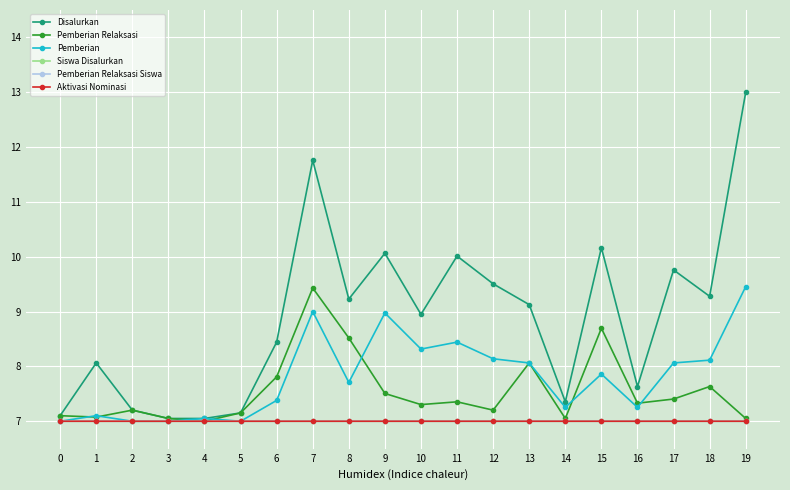

Which series has the widest spread of values?

Disalurkan